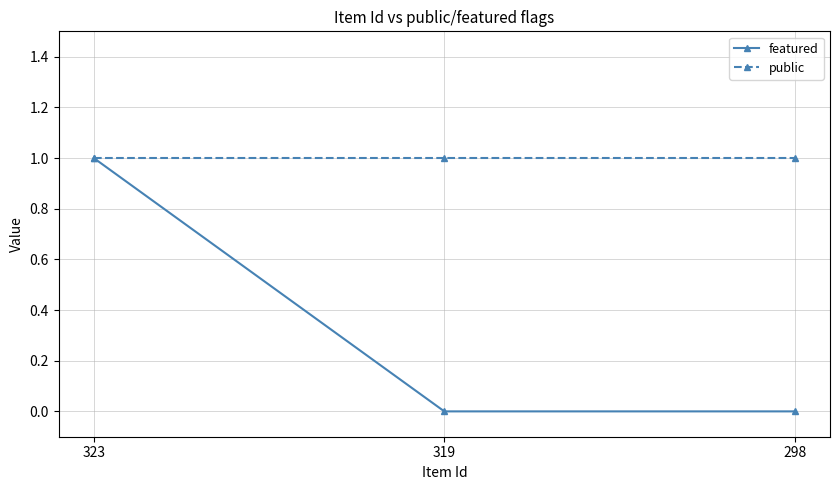

The public series shows 0 at 323. True or false?

False